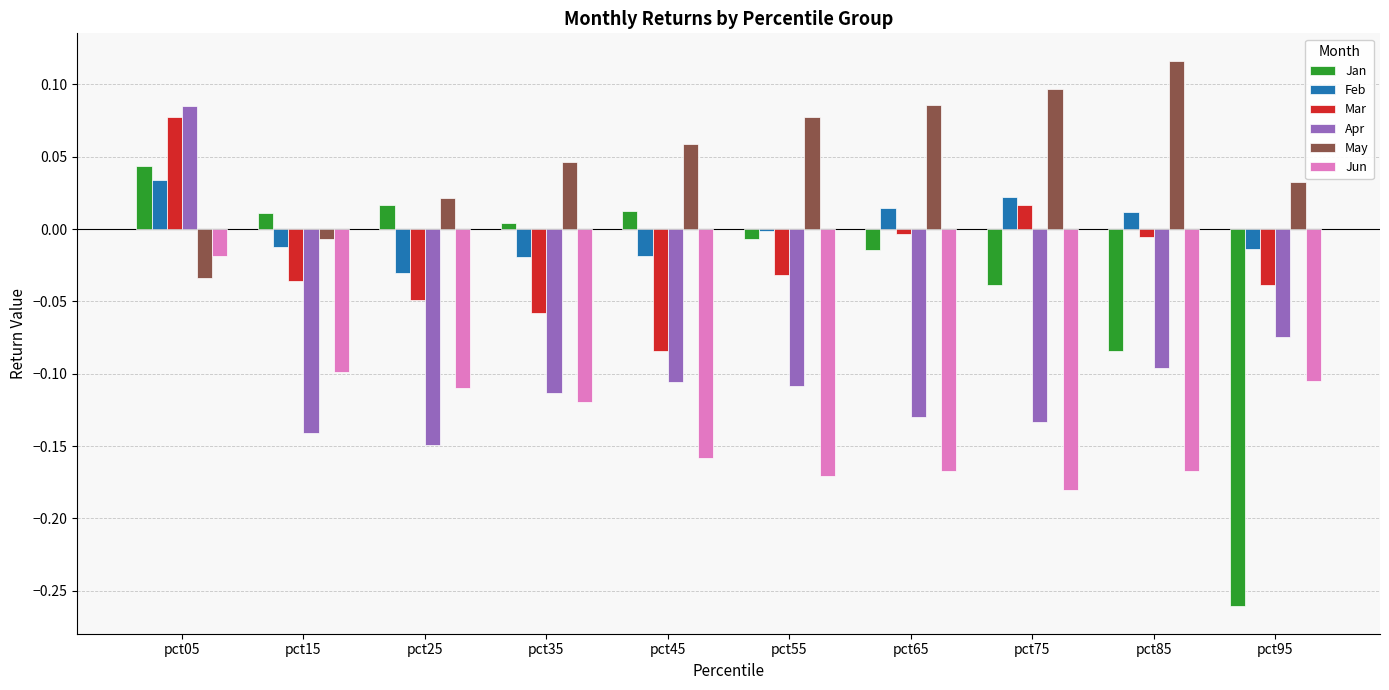

Which series has the largest total across all categories?

May